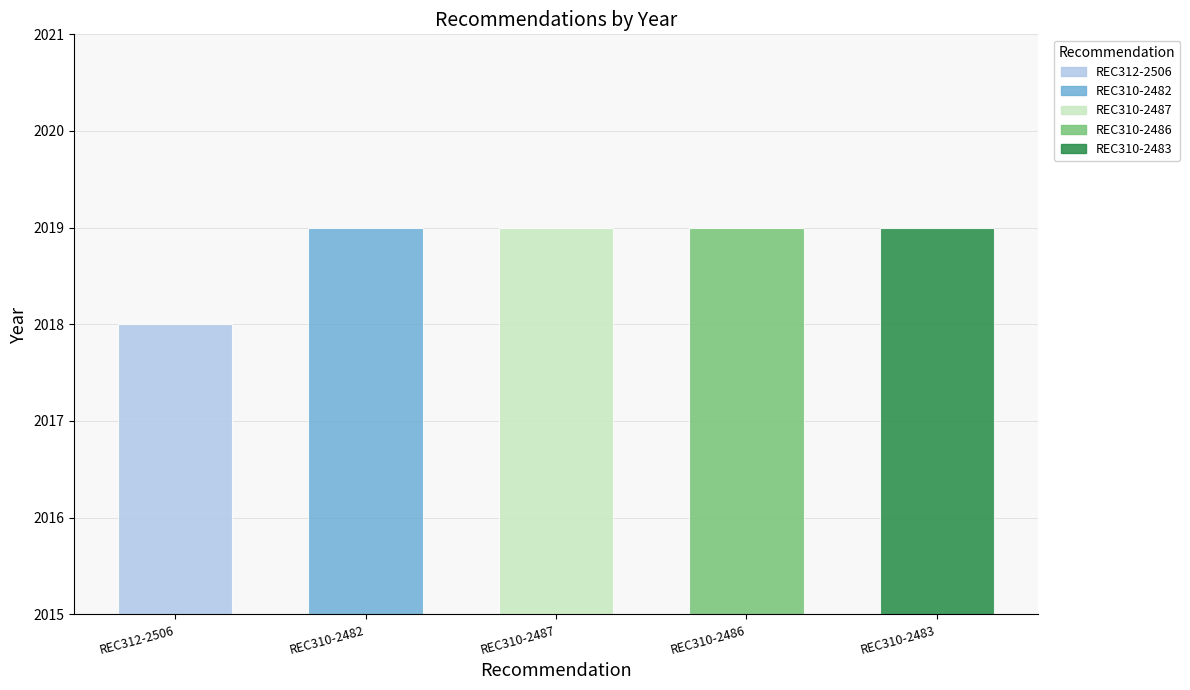

List the labels in order of value, largest first.

REC310-2482, REC310-2487, REC310-2486, REC310-2483, REC312-2506